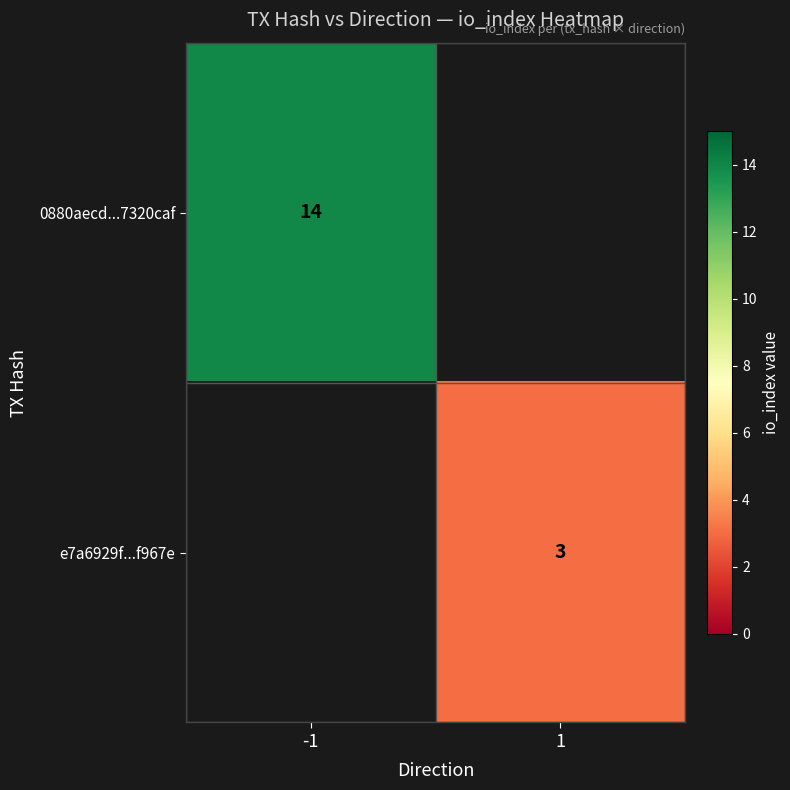

At which category does the chart reach its peak across all series?

-1